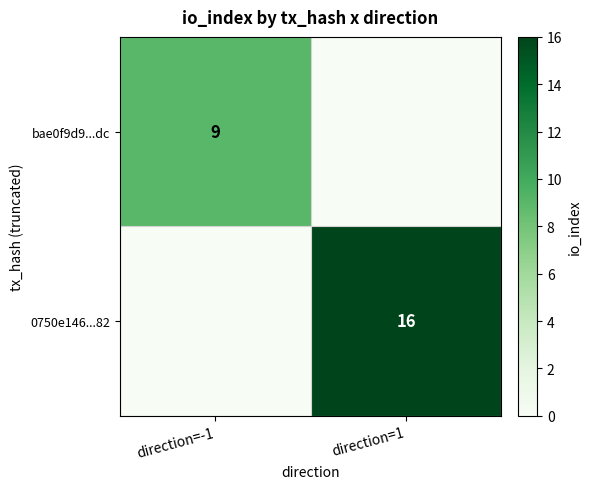

The bae0f9d9...dc series shows 12 at direction=-1. True or false?

False